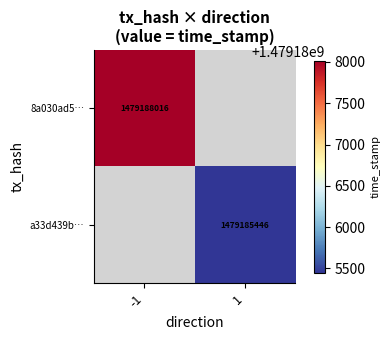

Count the number of data series in this chart.

2